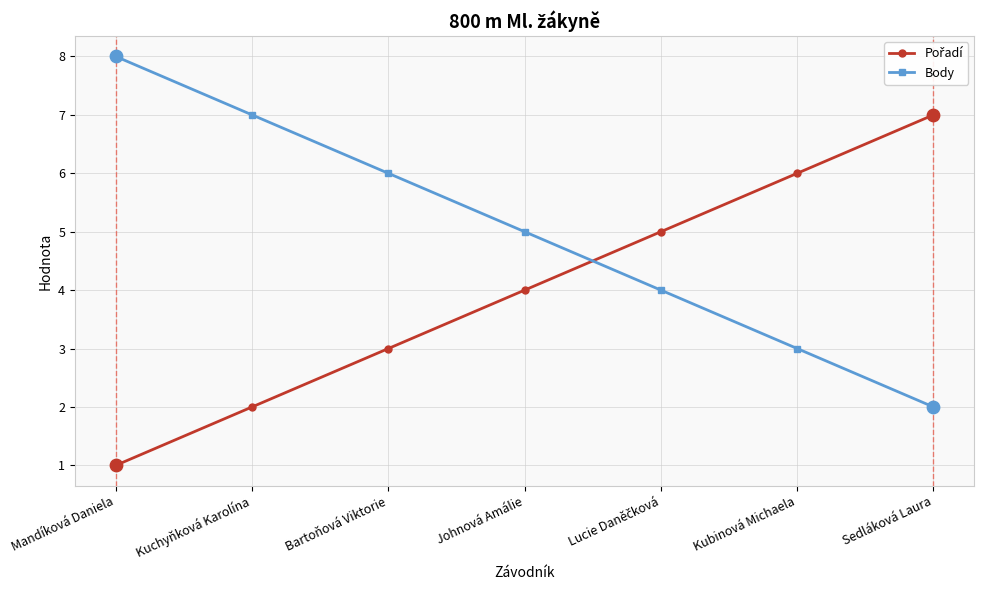

Which series has the largest total across all categories?

Body